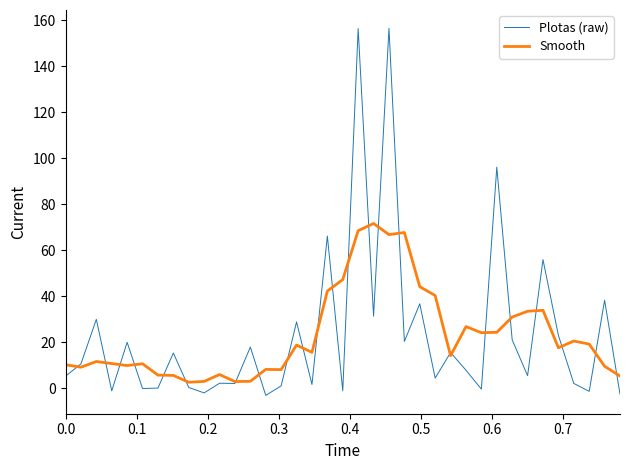

Which series has the widest spread of values?

Plotas (raw)